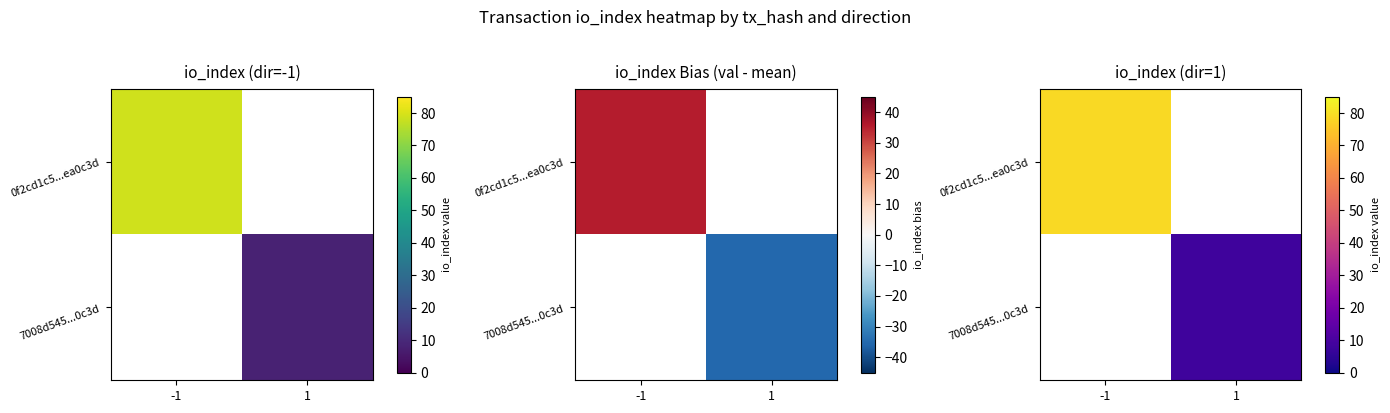

List the labels in order of 7008d545...0c3d value, largest first.

-1, 1